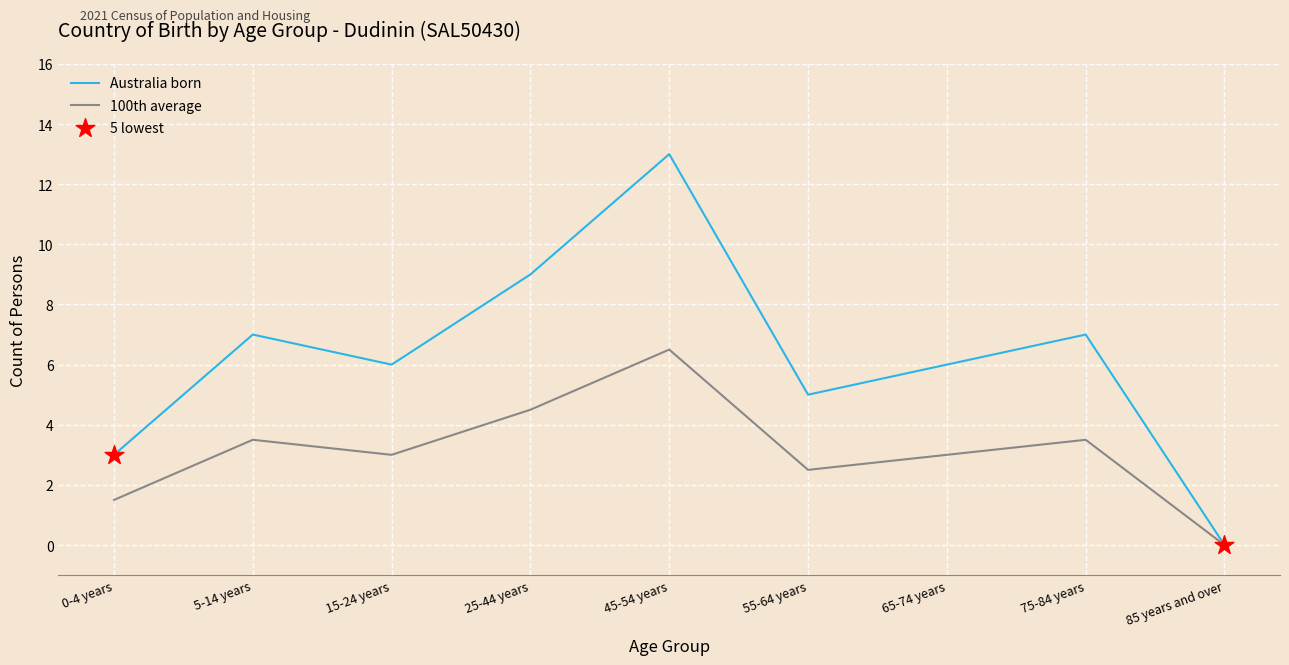

Which series has the widest spread of values?

Australia born